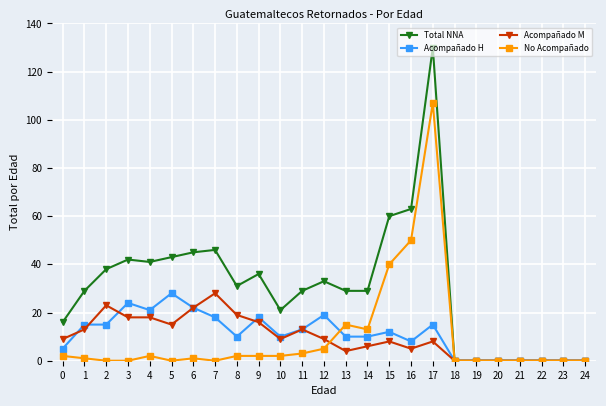

Is it true that Total NNA equals 0 at 20?

True